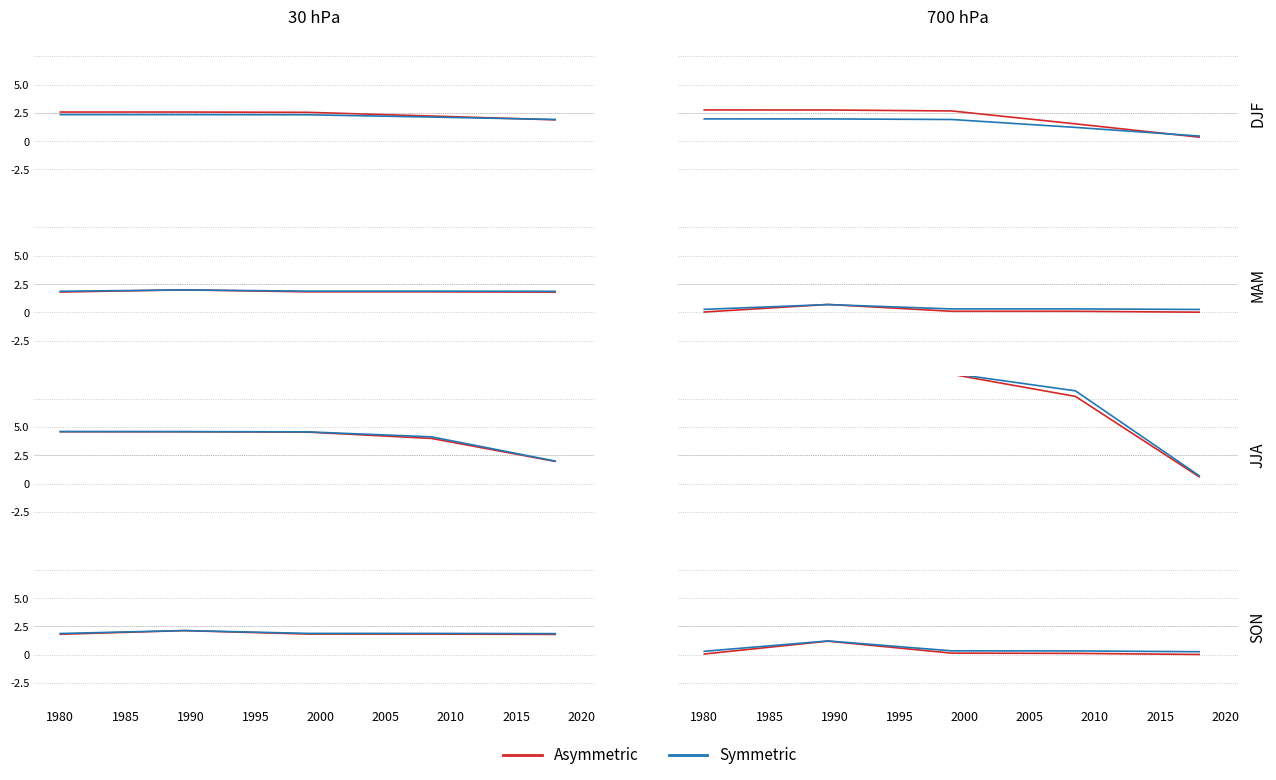

True or false: Symmetric and Asymmetric cross at least once.

False